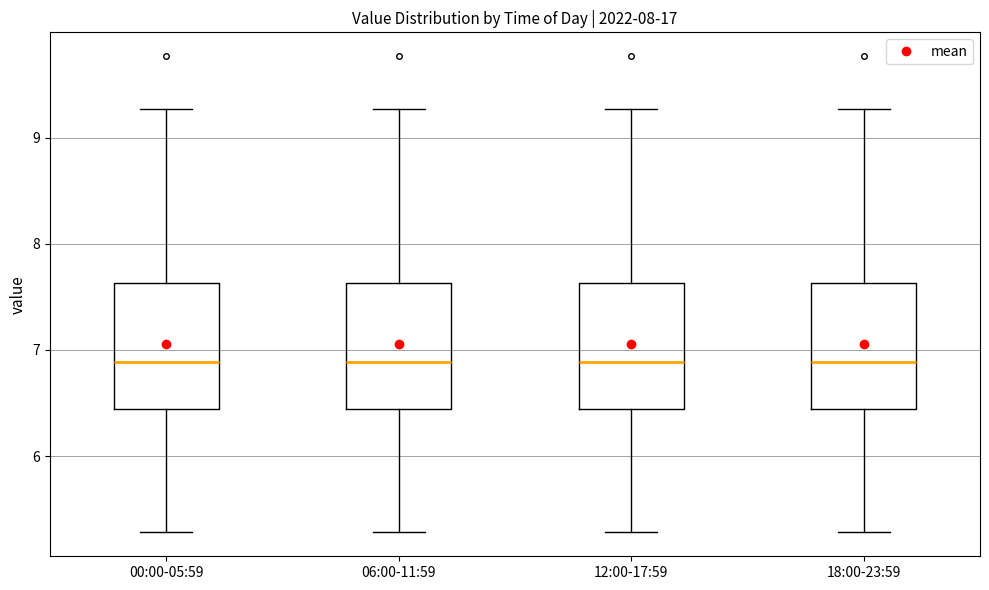

Reading left to right, transcribe this box plot: for each box, give where its median line is, the range the box spans, and where its two whiskers end, as read against the y-axis. The values are not printed on the chart, so give them approximately, as read against the axis.

00:00-05:59: median 6.9, box 6.4 to 7.6, whiskers 5.3 to 9.3
06:00-11:59: median 6.9, box 6.4 to 7.6, whiskers 5.3 to 9.3
12:00-17:59: median 6.9, box 6.4 to 7.6, whiskers 5.3 to 9.3
18:00-23:59: median 6.9, box 6.4 to 7.6, whiskers 5.3 to 9.3